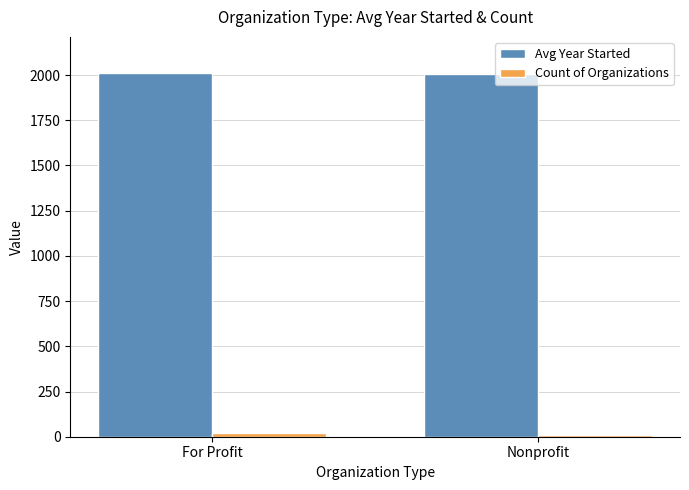

What is the greatest value displayed?

2010.1